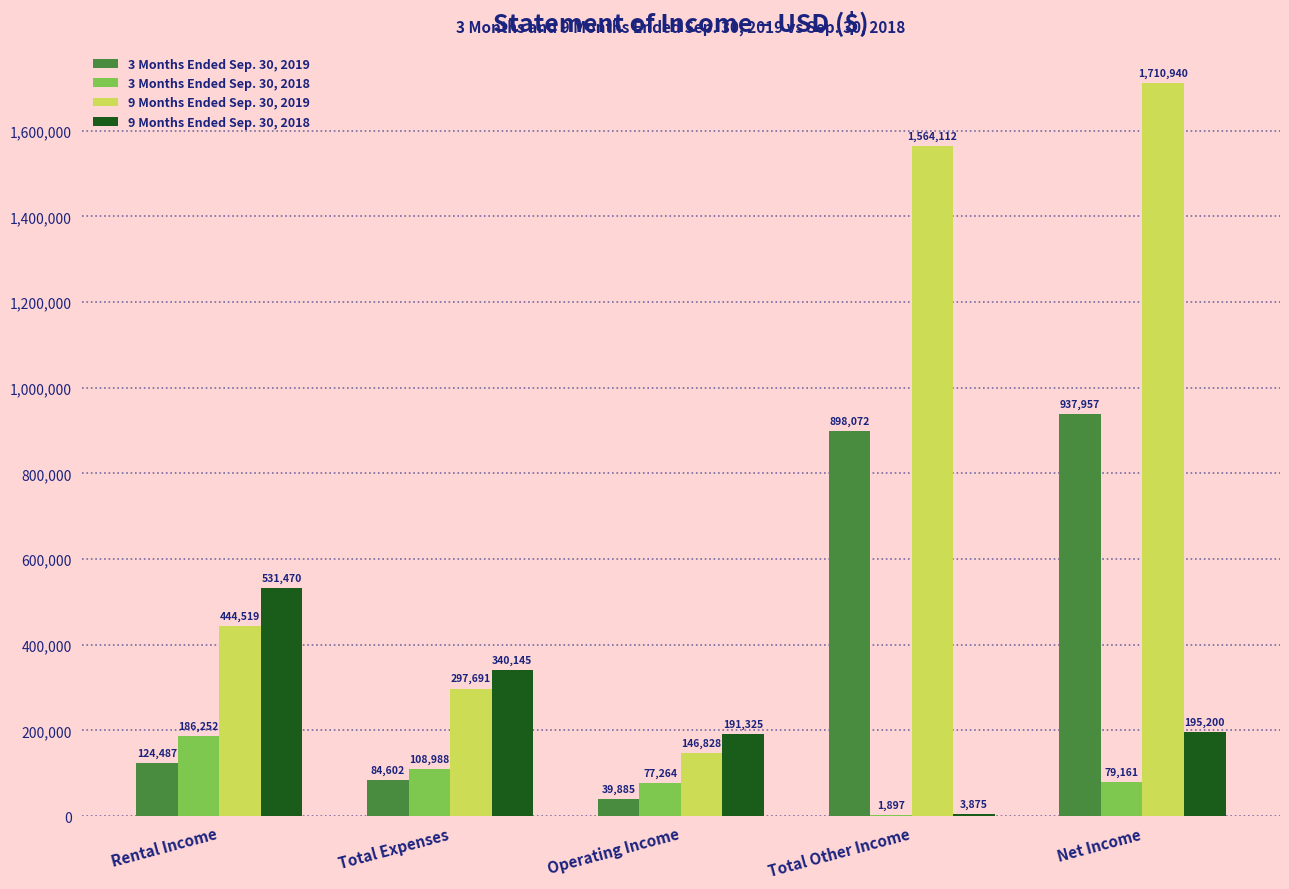

Reading left to right, list all the values displayed in this chart.

3 Months Ended Sep. 30, 2019: 124487	84602	39885	898072	937957
3 Months Ended Sep. 30, 2018: 186252	108988	77264	1897	79161
9 Months Ended Sep. 30, 2019: 444519	297691	146828	1564112	1710940
9 Months Ended Sep. 30, 2018: 531470	340145	191325	3875	195200